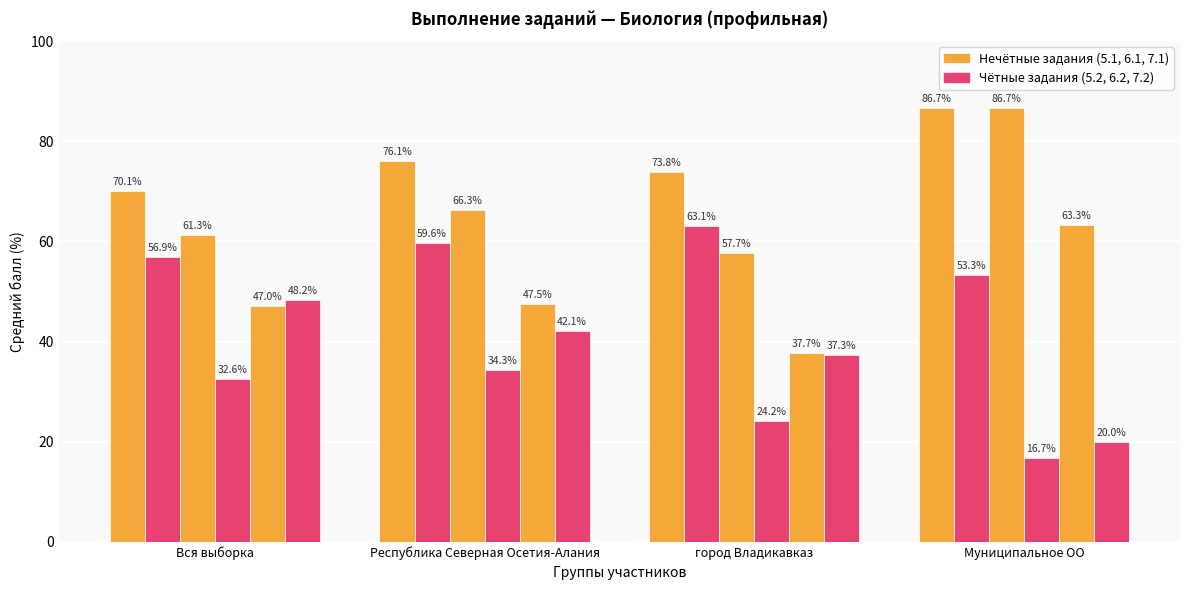

How many bars are there in each group?

6